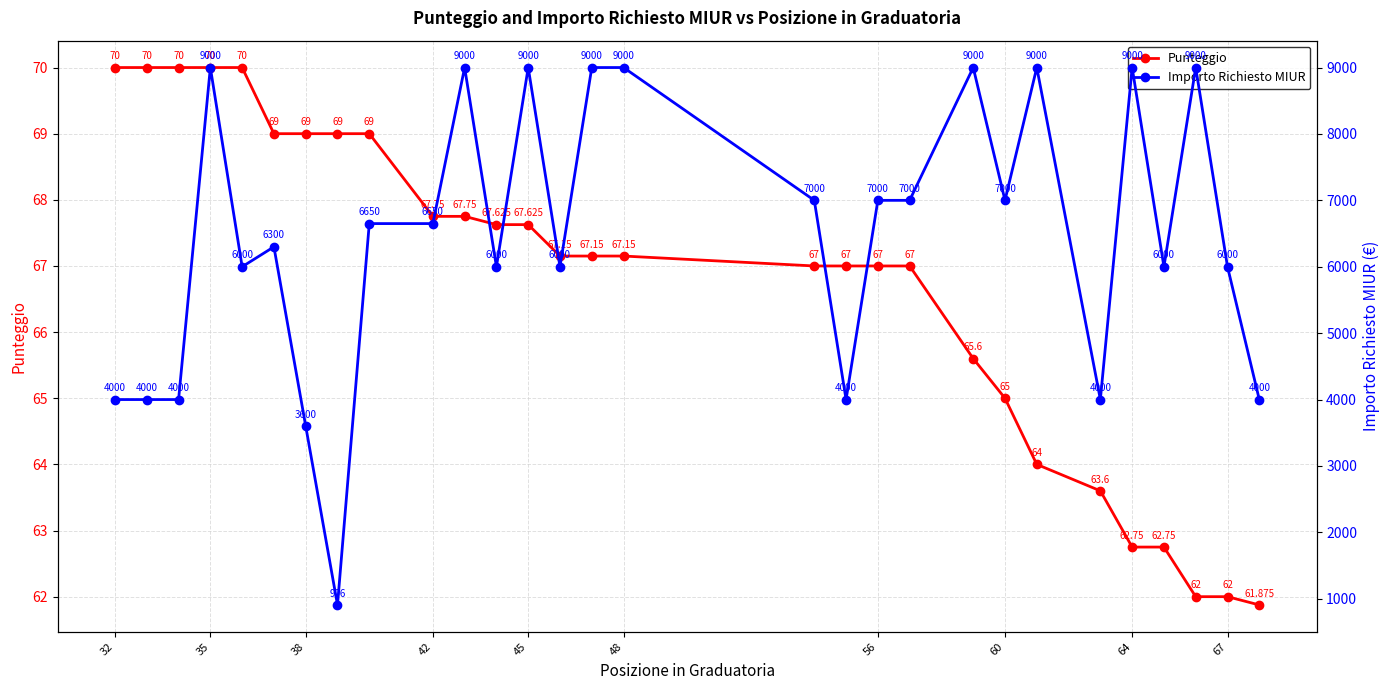

Is this an area chart (filled region under the line)?

No